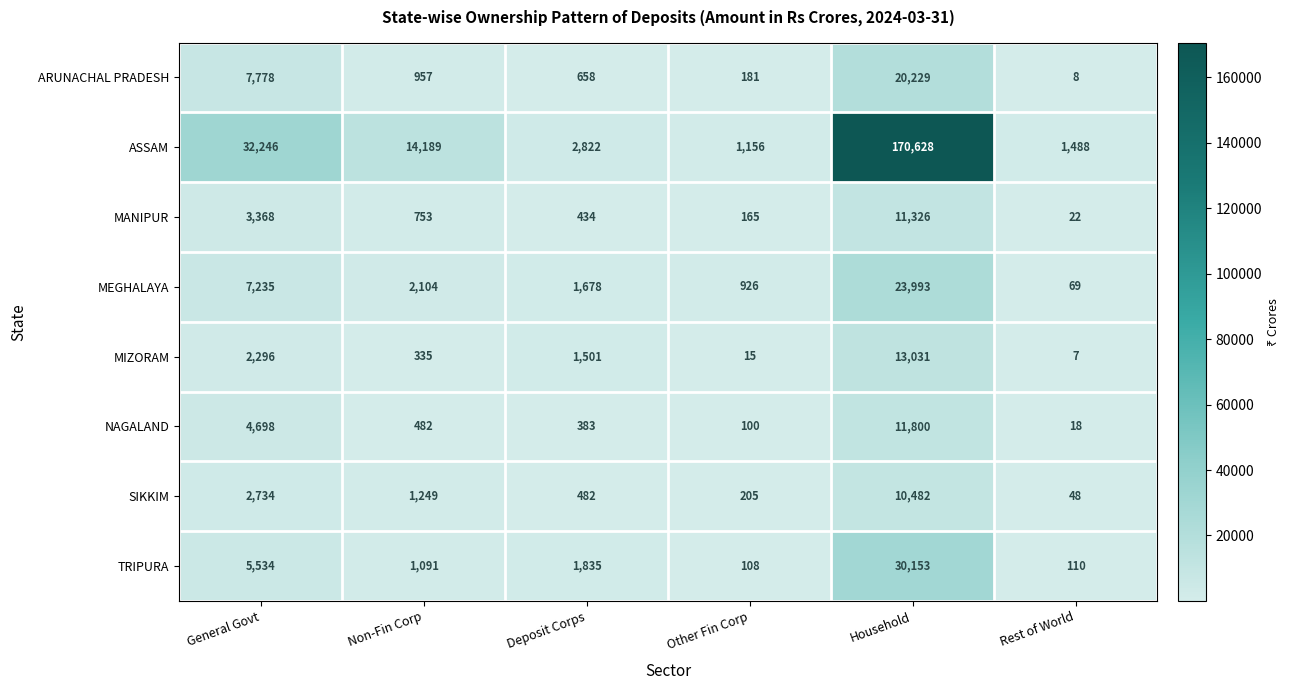

The ARUNACHAL PRADESH series shows 2574 at General Govt. True or false?

False